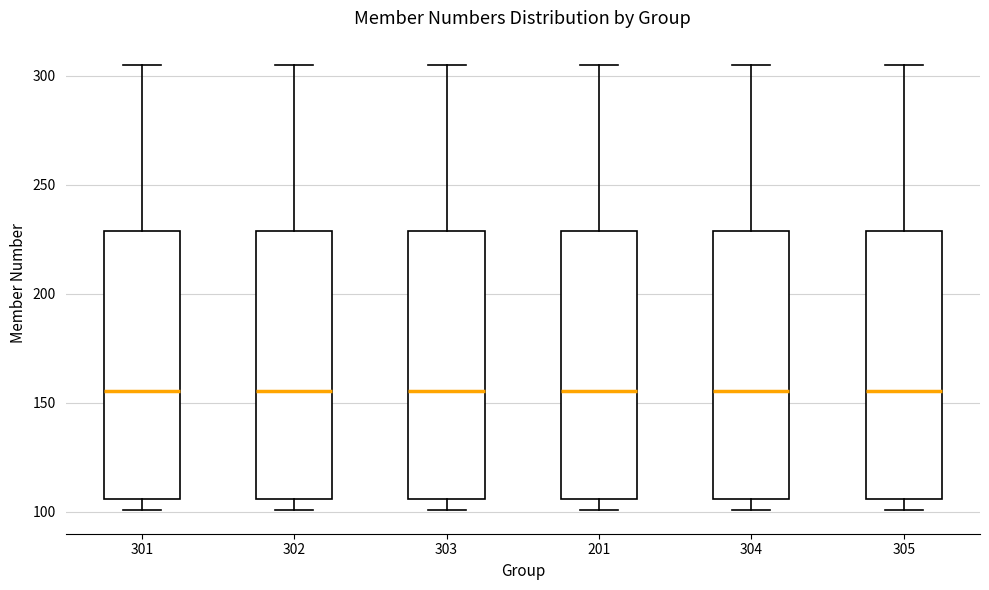

Reading left to right, read every box against the y-axis: the position of its median line, the range the box covers, and the ends of its whiskers. The values are not printed on the chart, so give them approximately, as read against the axis.

301: median 155, box 105 to 230, whiskers 100 to 305
302: median 155, box 105 to 230, whiskers 100 to 305
303: median 155, box 105 to 230, whiskers 100 to 305
201: median 155, box 105 to 230, whiskers 100 to 305
304: median 155, box 105 to 230, whiskers 100 to 305
305: median 155, box 105 to 230, whiskers 100 to 305